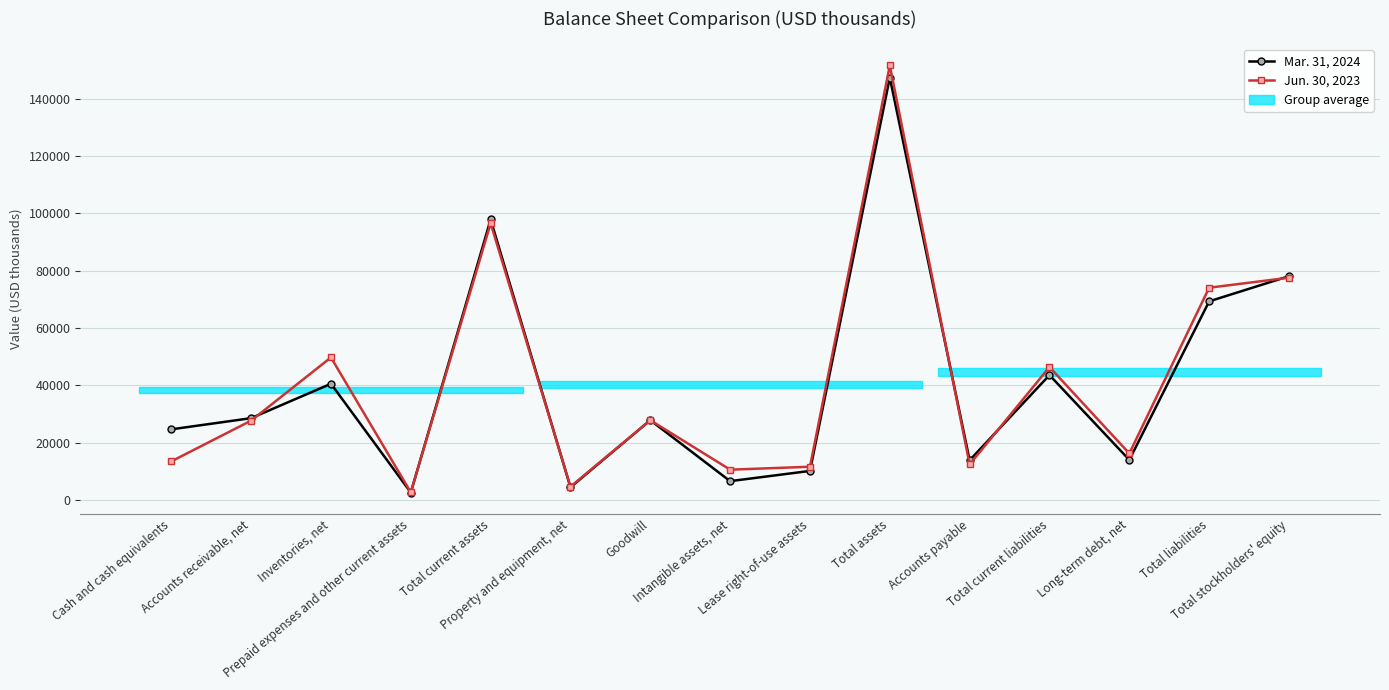

List the labels in order of Mar. 31, 2024 value, smallest first.

Prepaid expenses and other current assets, Property and equipment, net, Intangible assets, net, Lease right-of-use assets, Accounts payable, Long-term debt, net, Cash and cash equivalents, Goodwill, Accounts receivable, net, Inventories, net, Total current liabilities, Total liabilities, Total stockholders' equity, Total current assets, Total assets